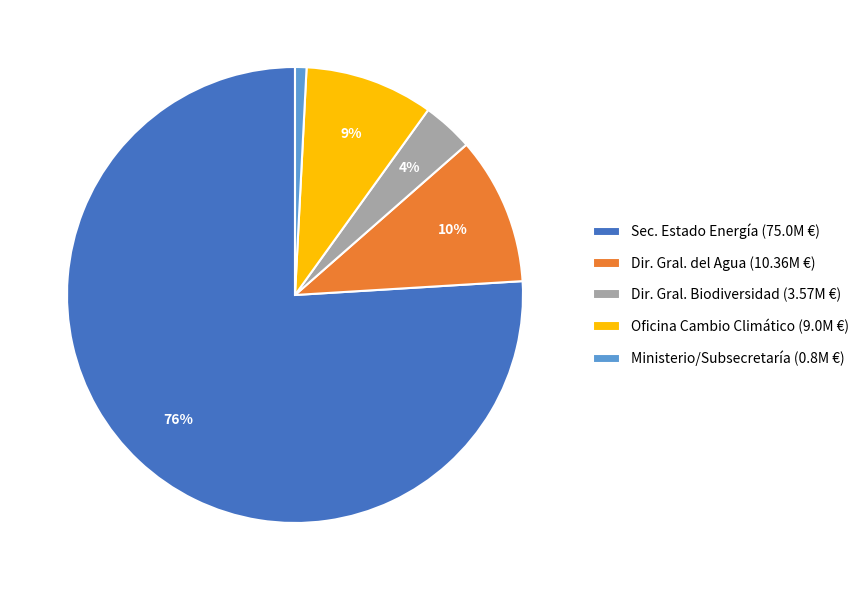

Combined, do Ministerio/Subsecretaría (0.8M €) and Oficina Cambio Climático (9.0M €) account for over 50%?

No